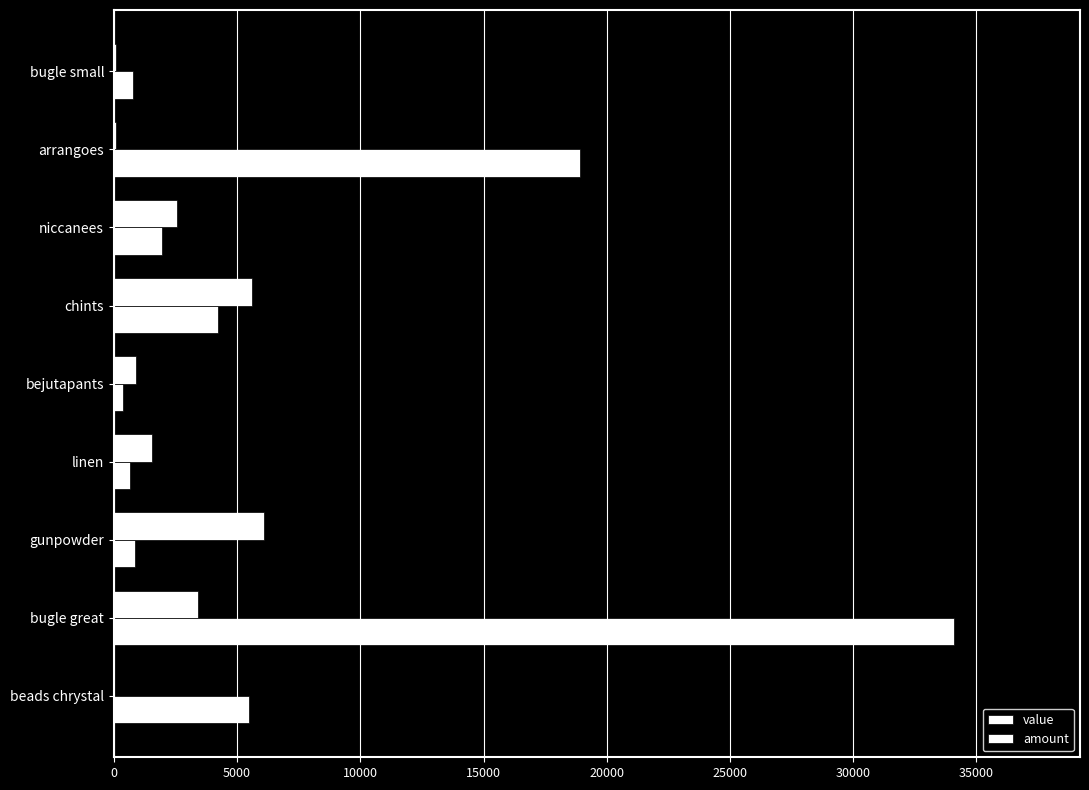

Count the number of data series in this chart.

2